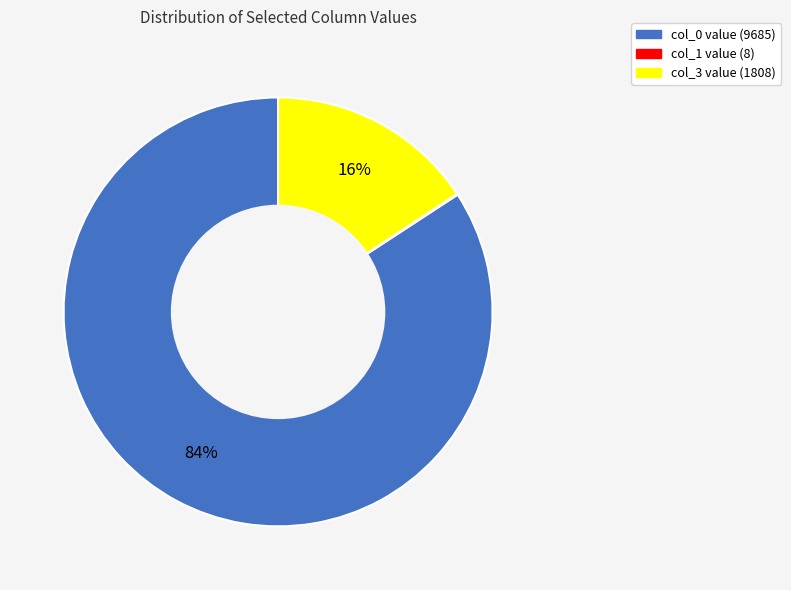

To the nearest percent, what is the average slice percentage?

33%